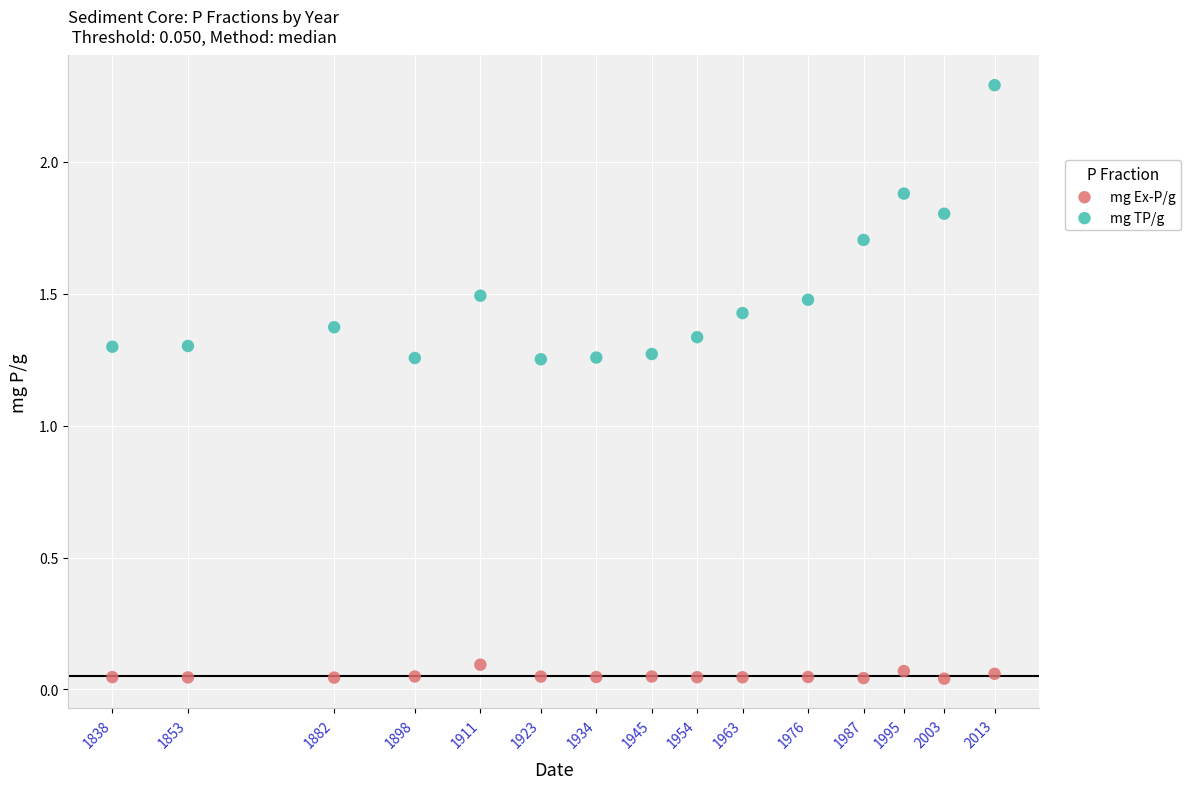

Which series reaches the minimum Y coordinate?

mg Ex-P/g